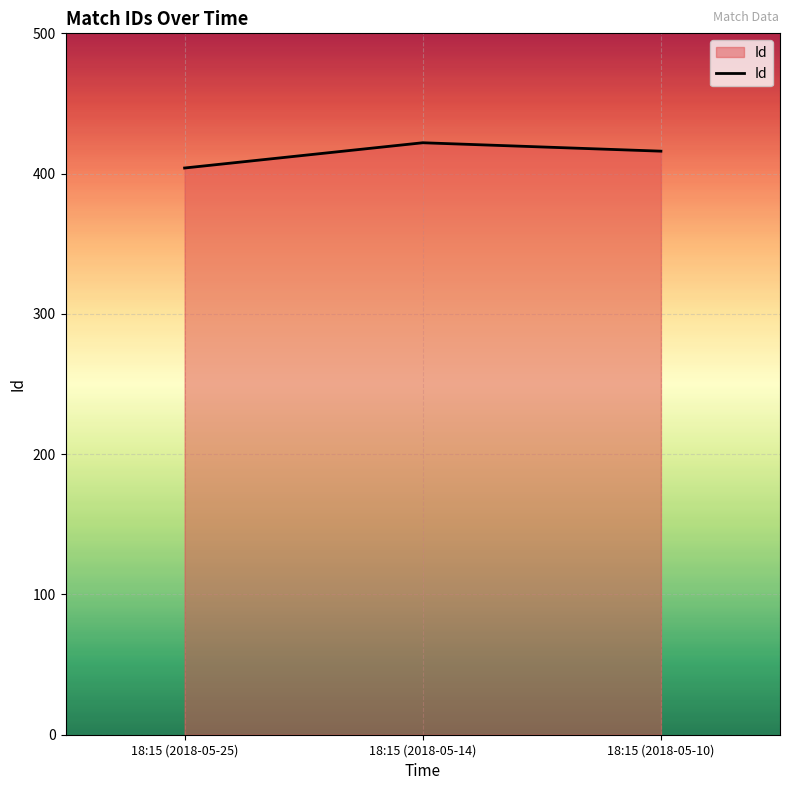

How many lines are shown in the chart?

1